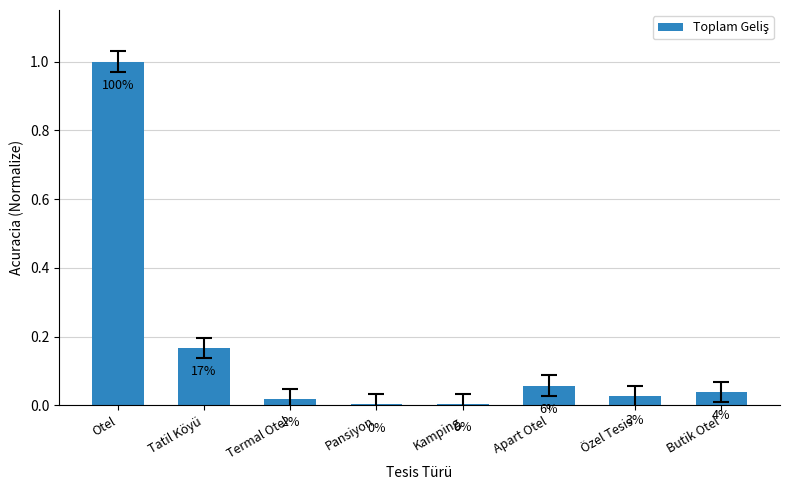

Does the chart contain stacked bars?

No